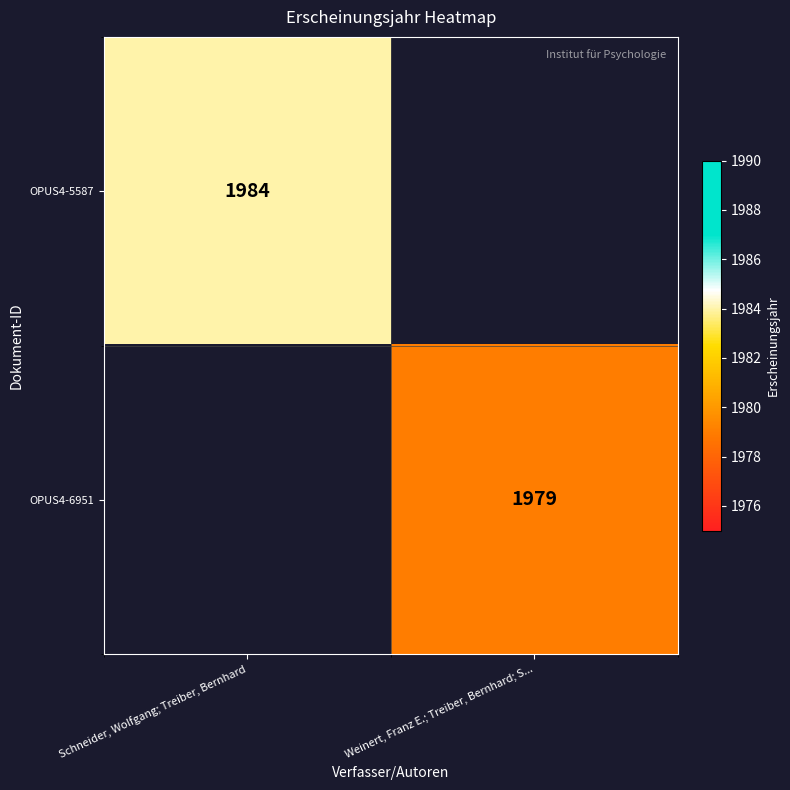

Which has a higher value, Schneider, Wolfgang; Treiber, Bernhard or Weinert, Franz E.; Treiber, Bernhard; S...?

Schneider, Wolfgang; Treiber, Bernhard